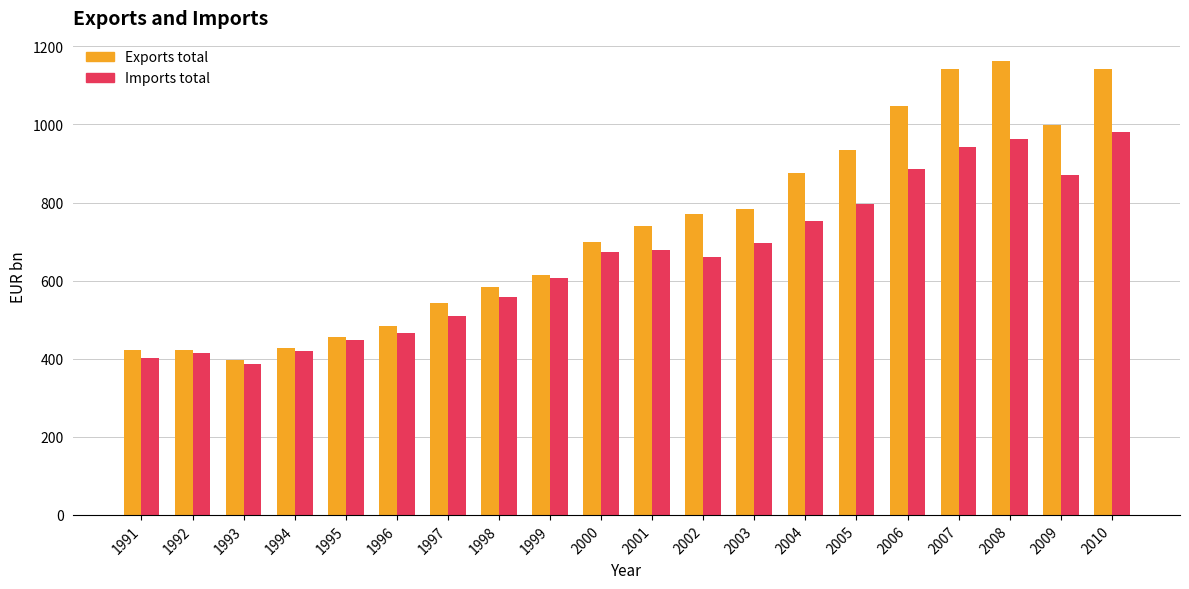

Is the value of Imports total at 2006 greater than the value of Exports total at 2007?

No